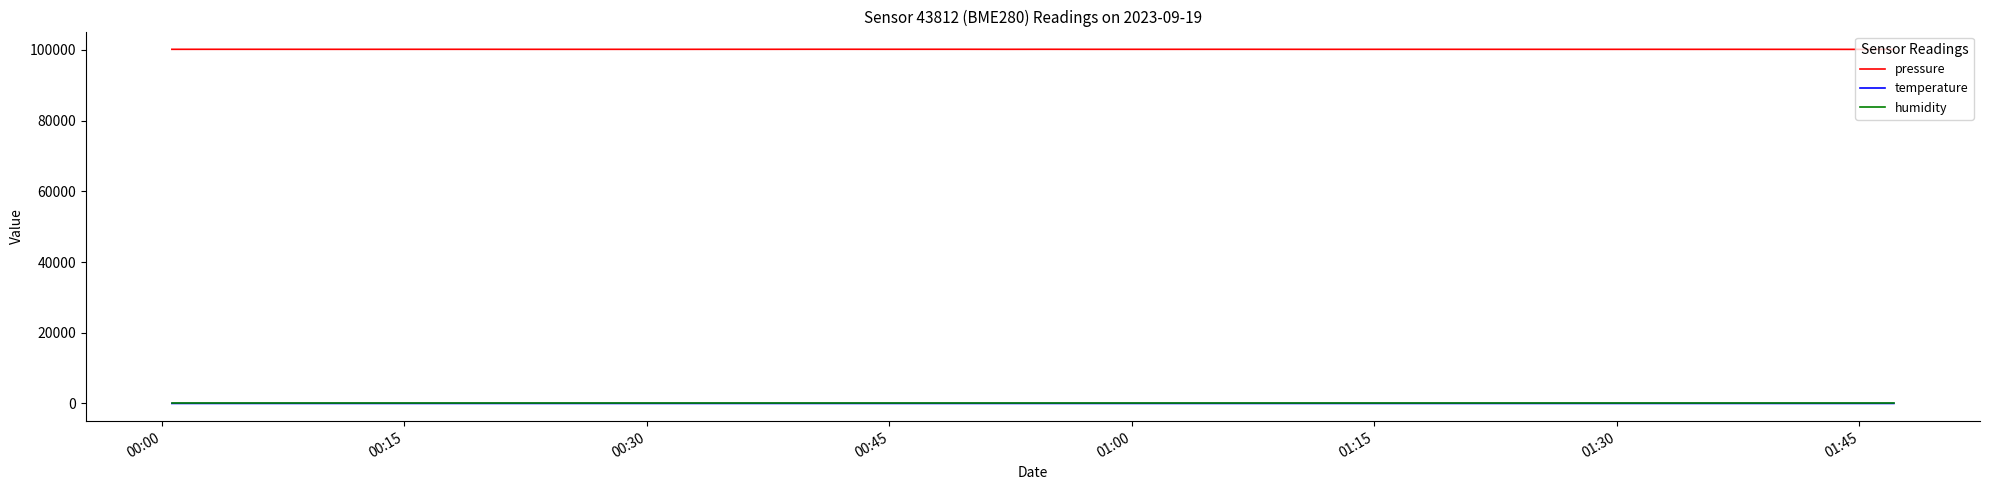

Does the chart have visible grid lines?

No